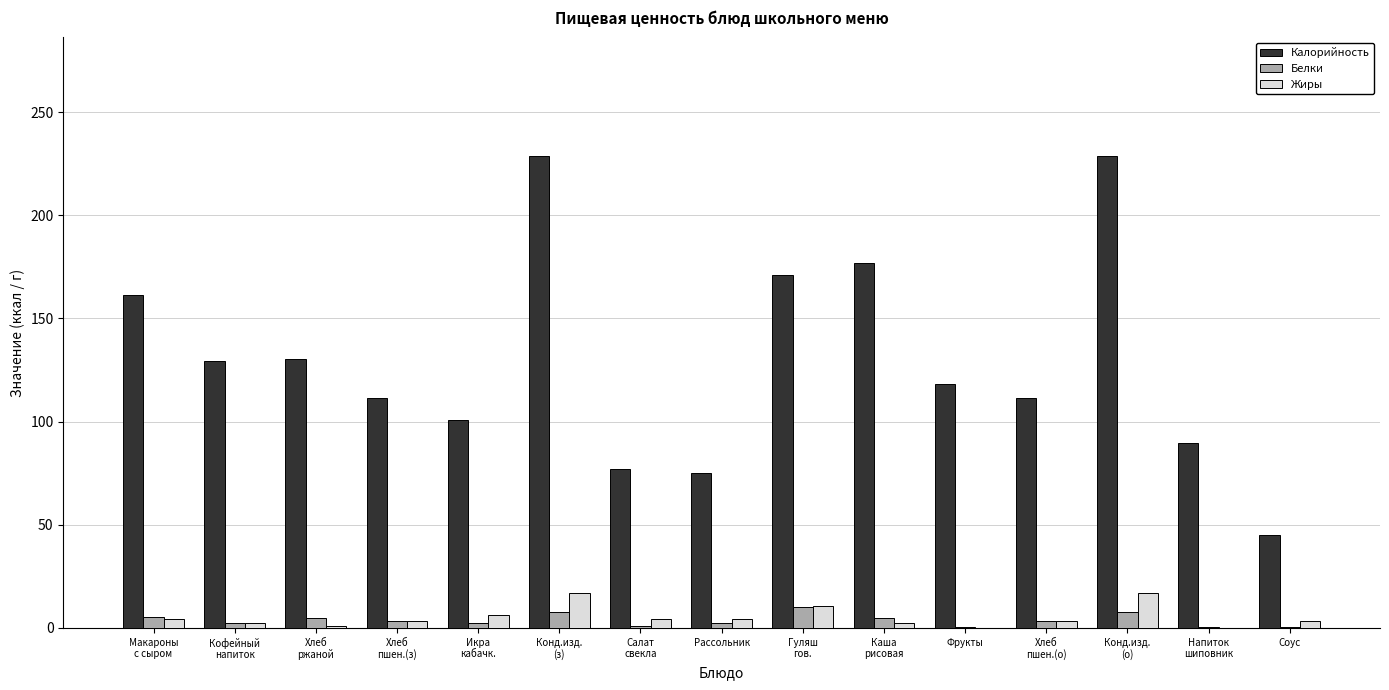

How many groups of bars are there?

15